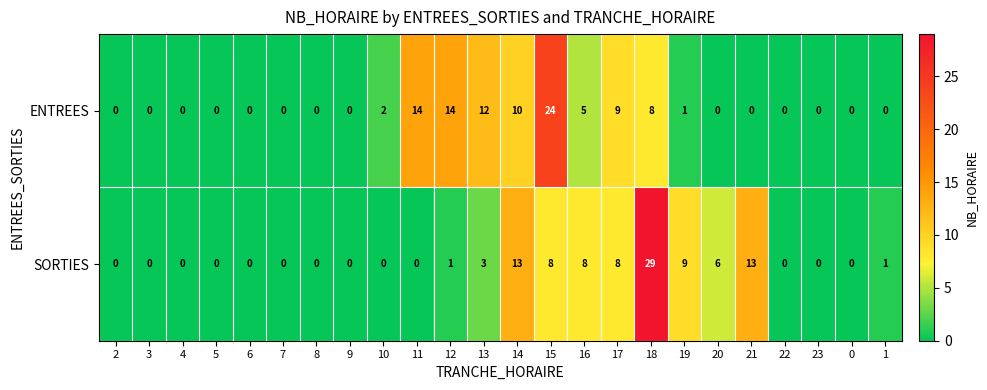

What is the spread (max minus min) of values at 19?

8